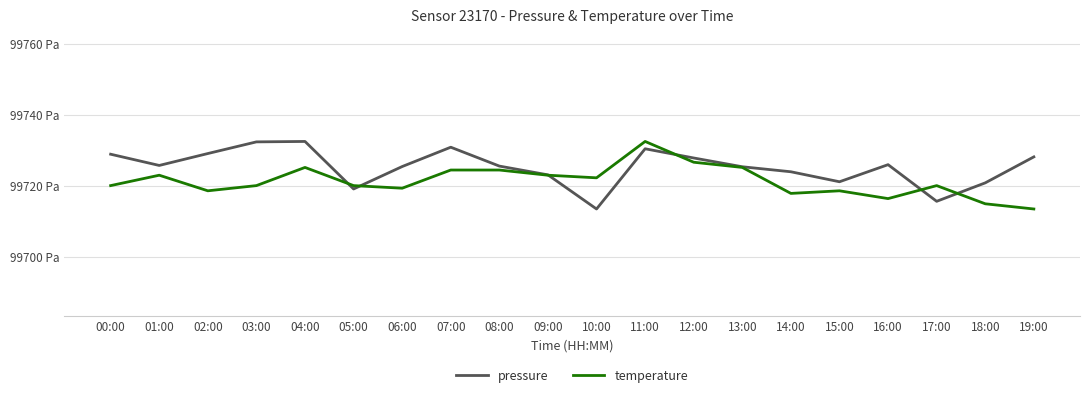

What are all the series names shown in the legend?

pressure, temperature